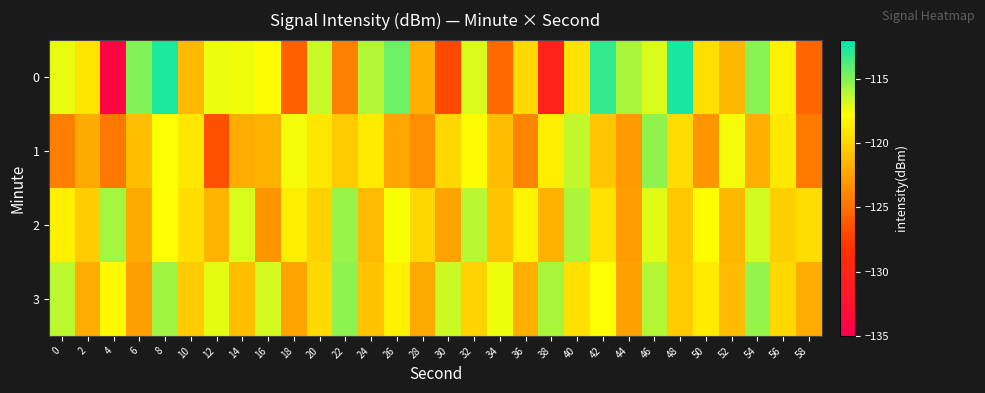

Which series has the largest total across all categories?

3